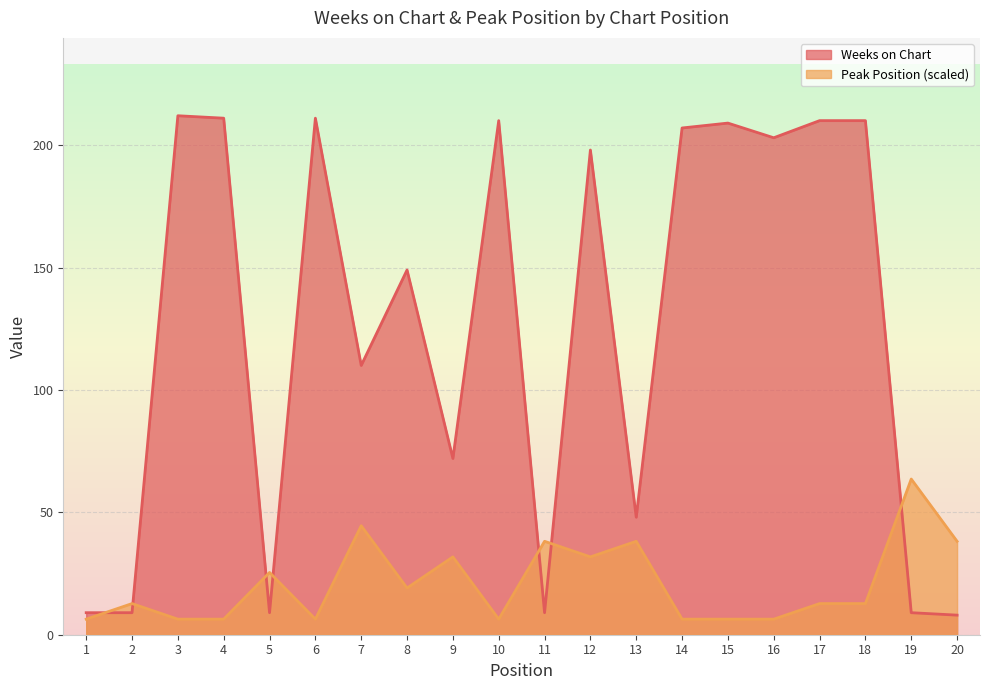

How many interior local valleys does the Peak Position series have?

4